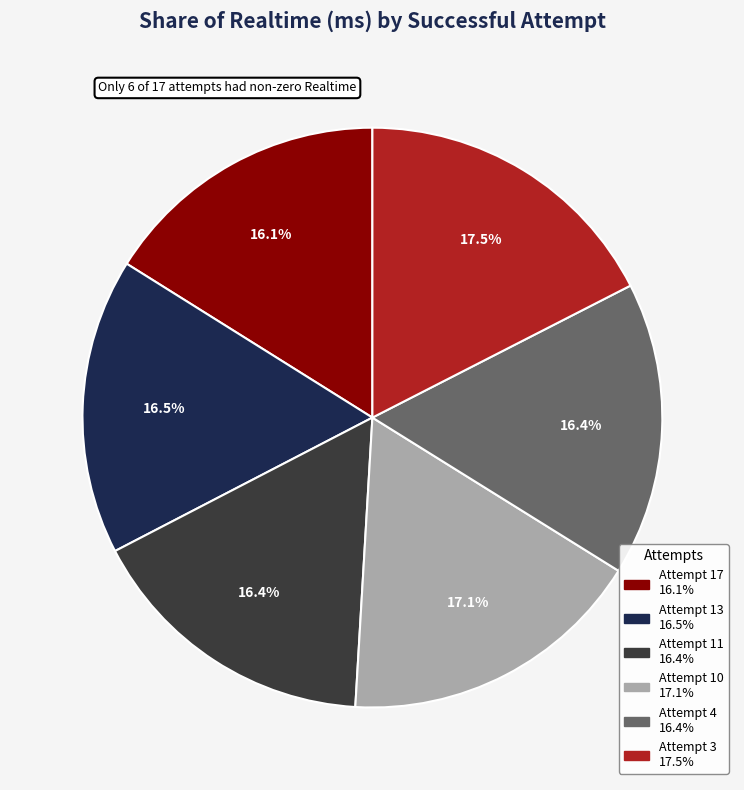

Does Attempt 3 account for over 50% of the chart?

No